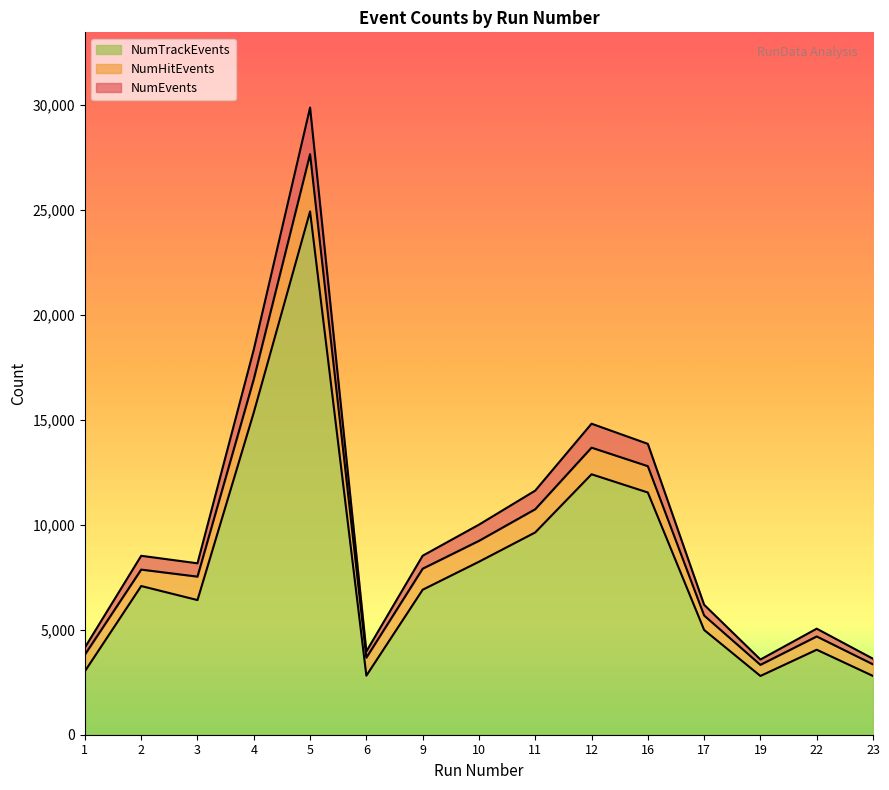

What is the value of the NumHitEvents point at the 2nd from the left?

7862